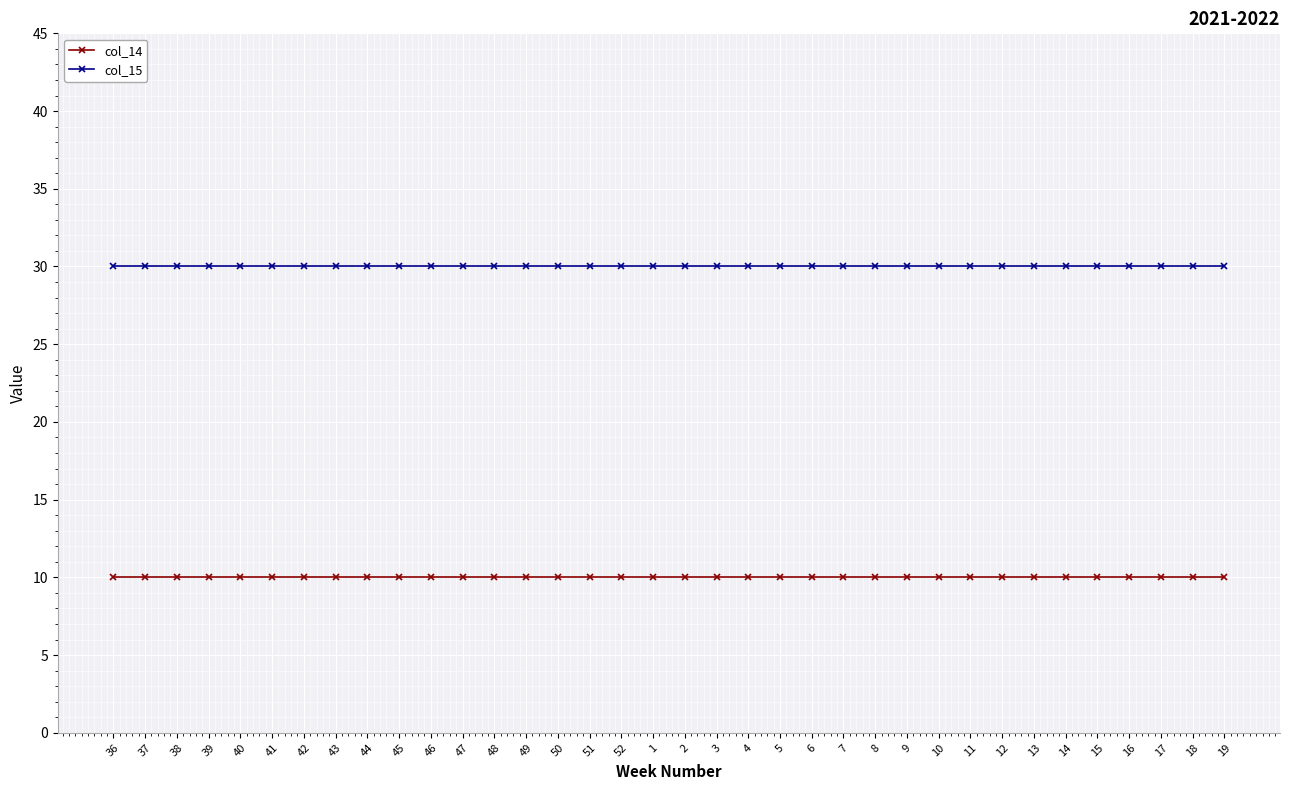

At how many categories does at least one series exceed 22?

36